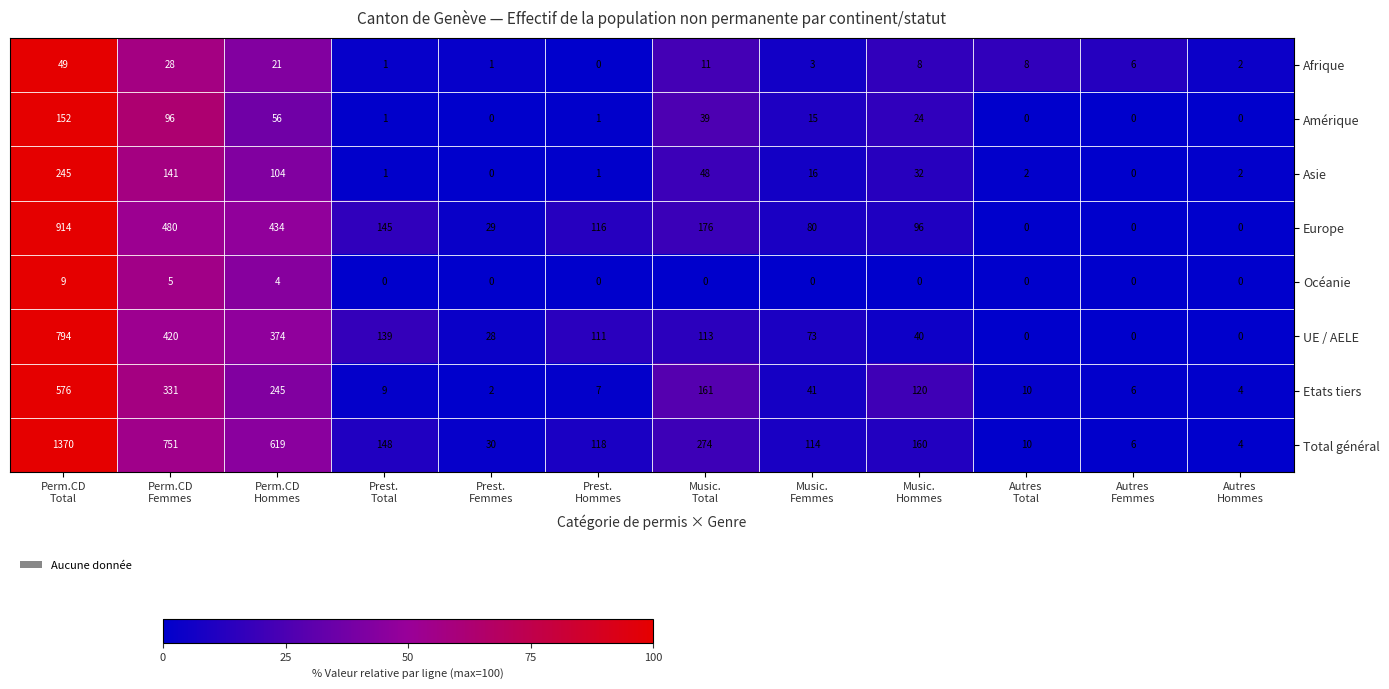

At how many categories does at least one series exceed 604?

3